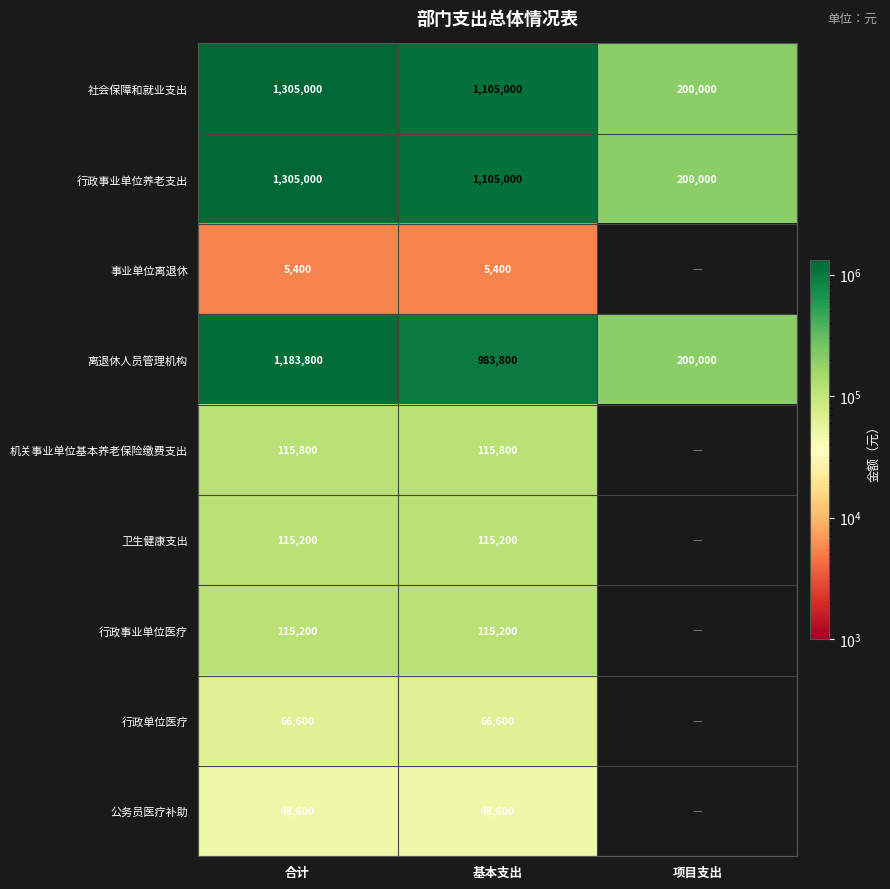

At which category is the sum across all series the highest?

合计